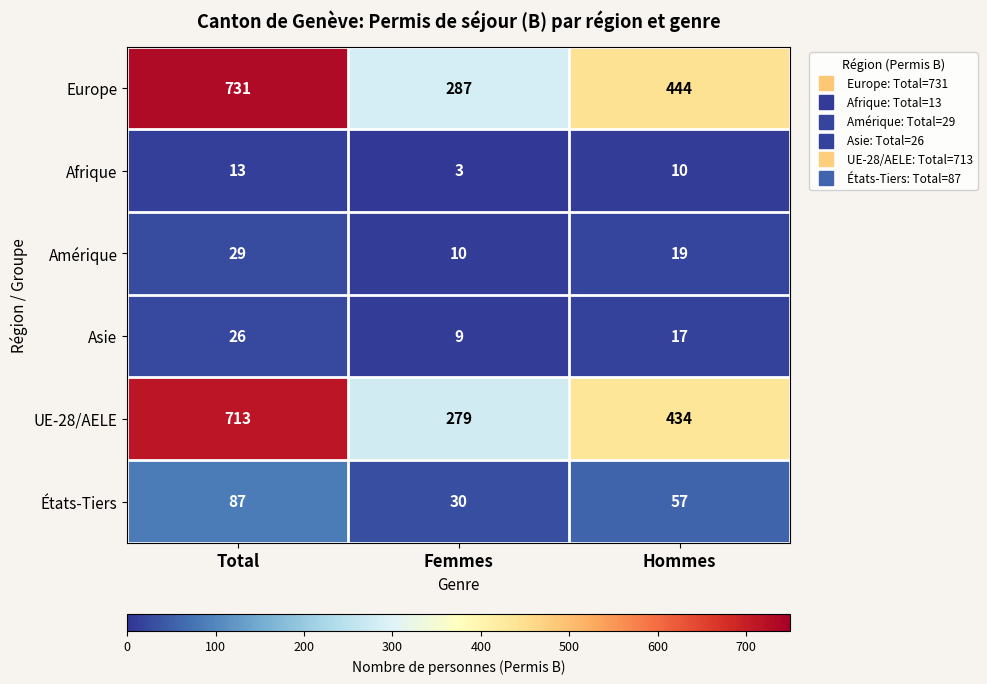

Which category has the highest value across all series?

Total